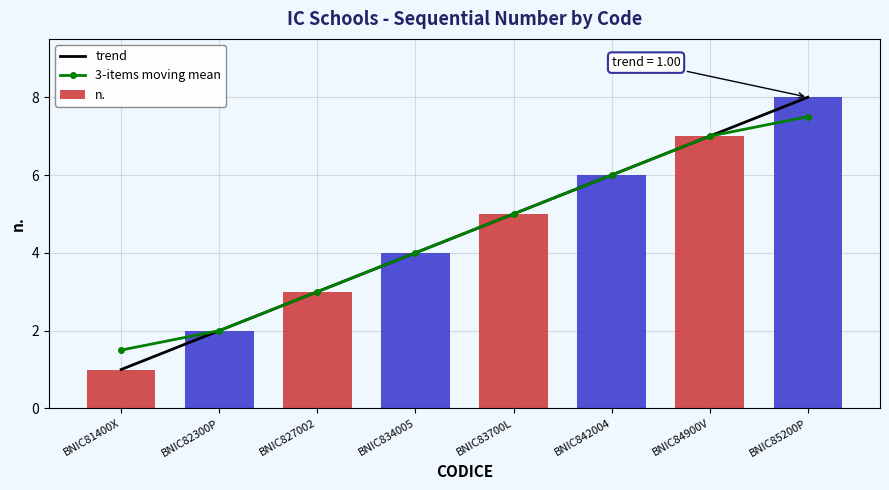

What is the value of the 5th bar from the left?

5